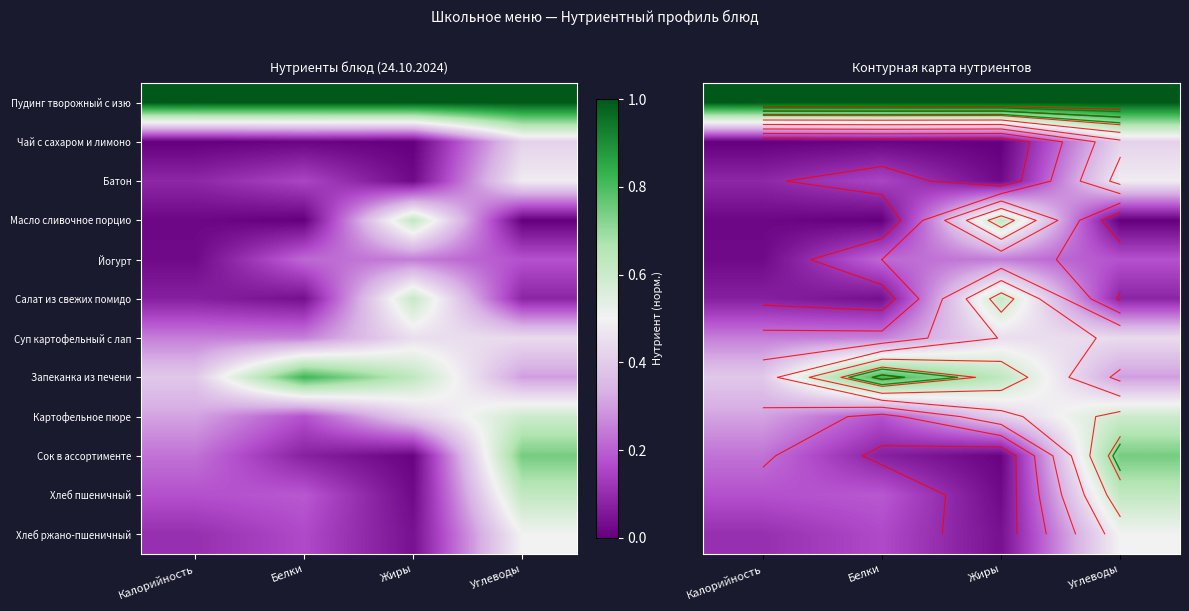

At how many categories does at least one series exceed 0?

4